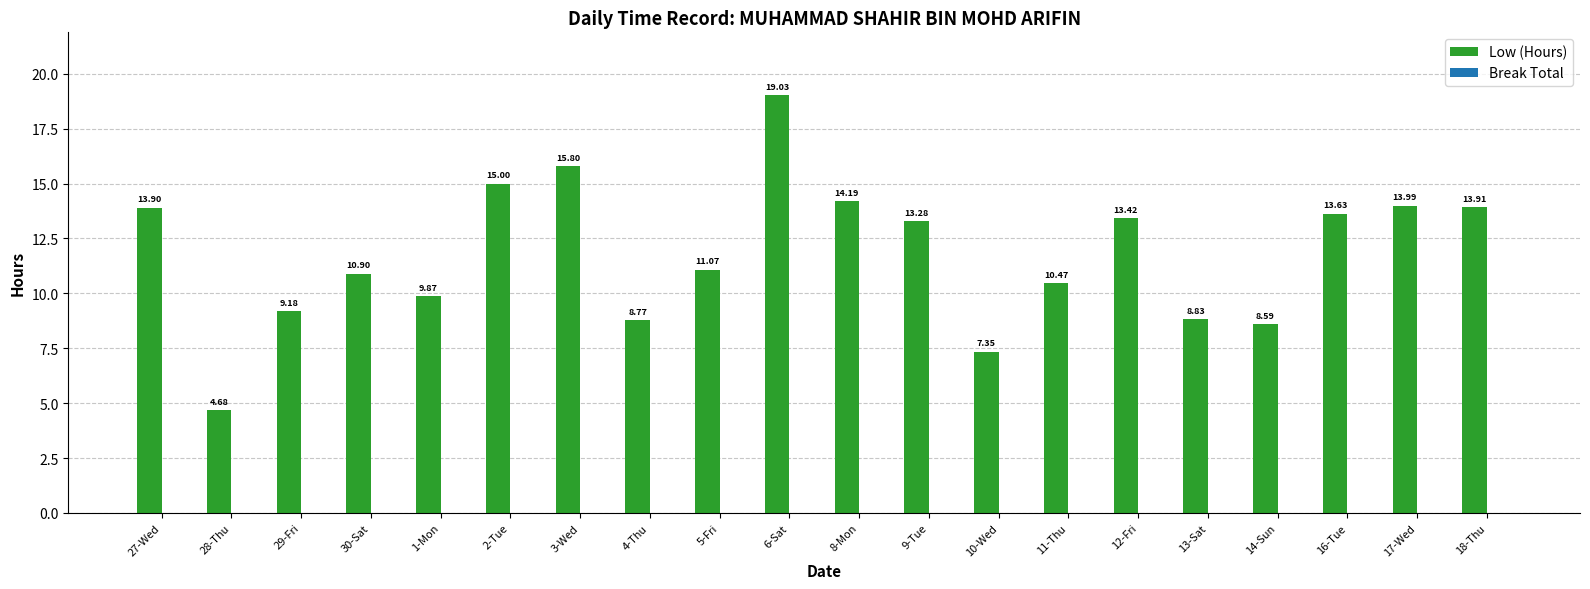

How many bars are there in total?

20